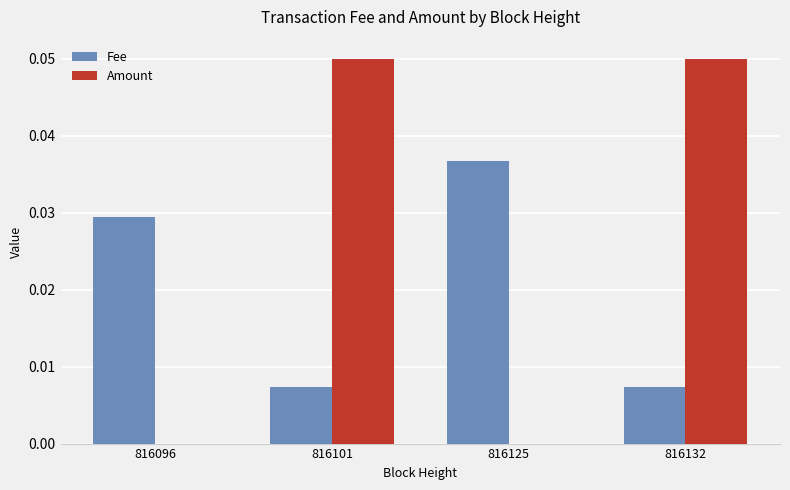

Between 816096 and 816125, which series saw the biggest shift?

Fee